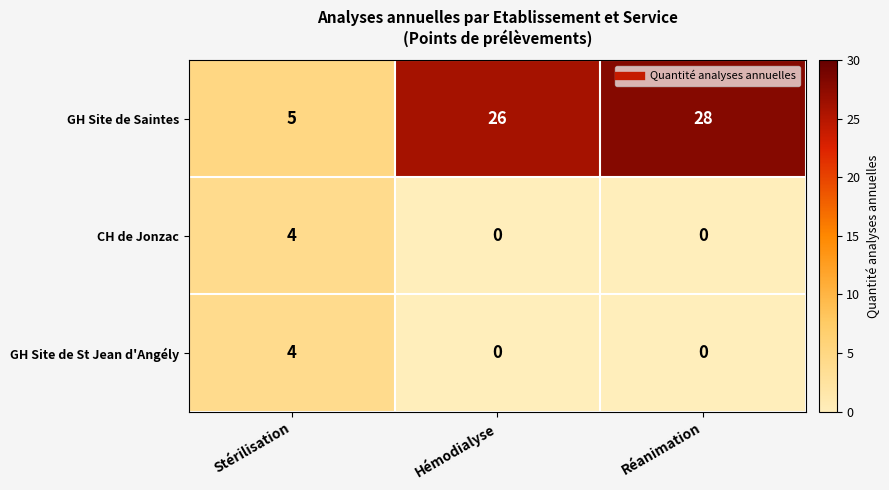

What is the difference between the maximum and minimum values in the GH Site de St Jean d'Angély series?

4